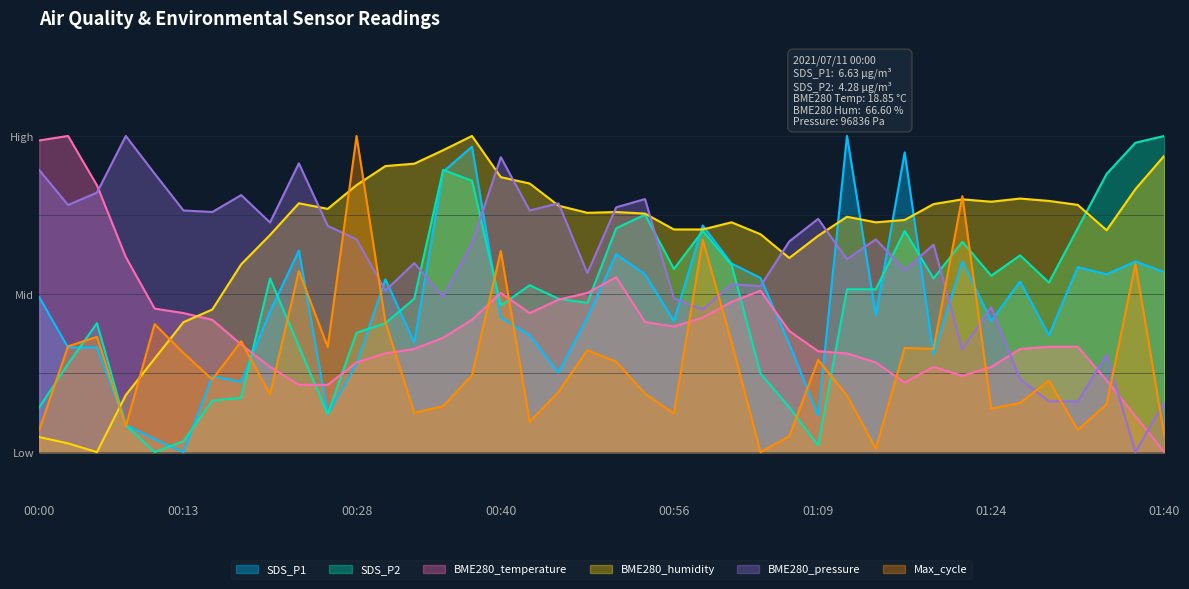

What is the label of the 26th point from the left?

01:03